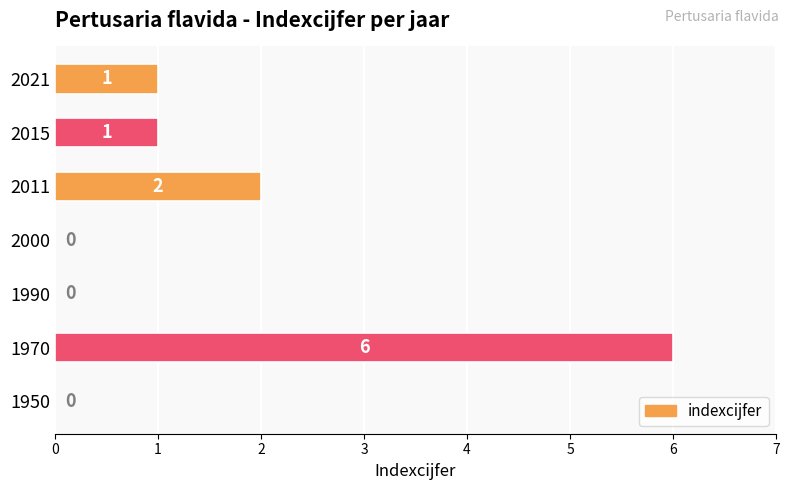

Where is the data nearest to the value 3?

2011